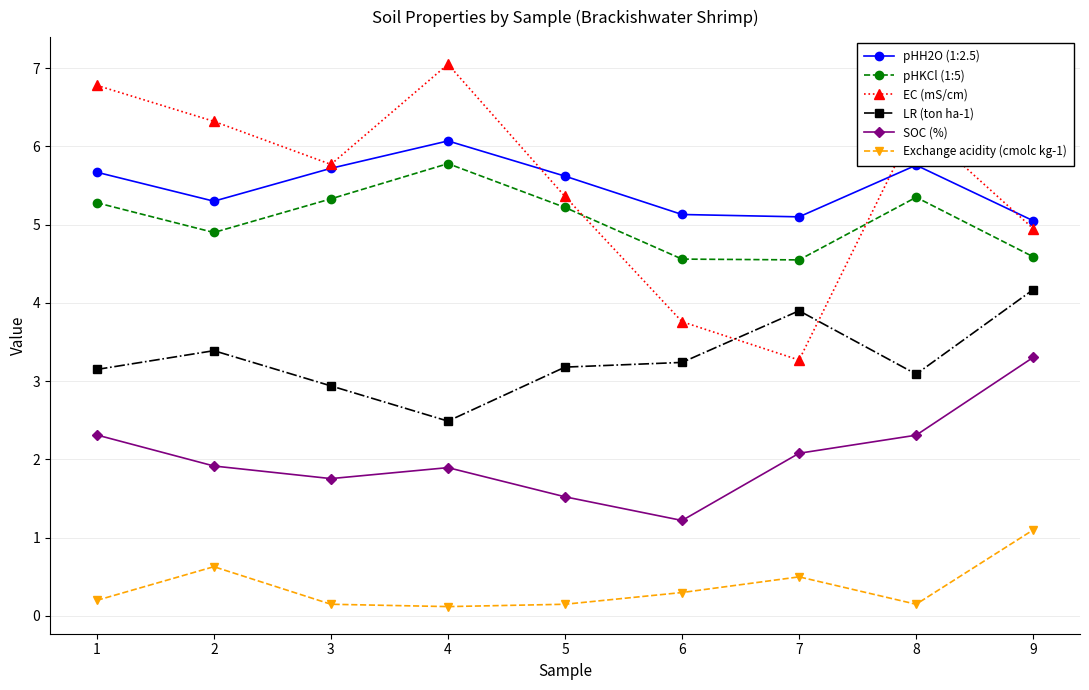

How many Exchange acidity (cmolc kg-1) values are between 0 and 1?

8